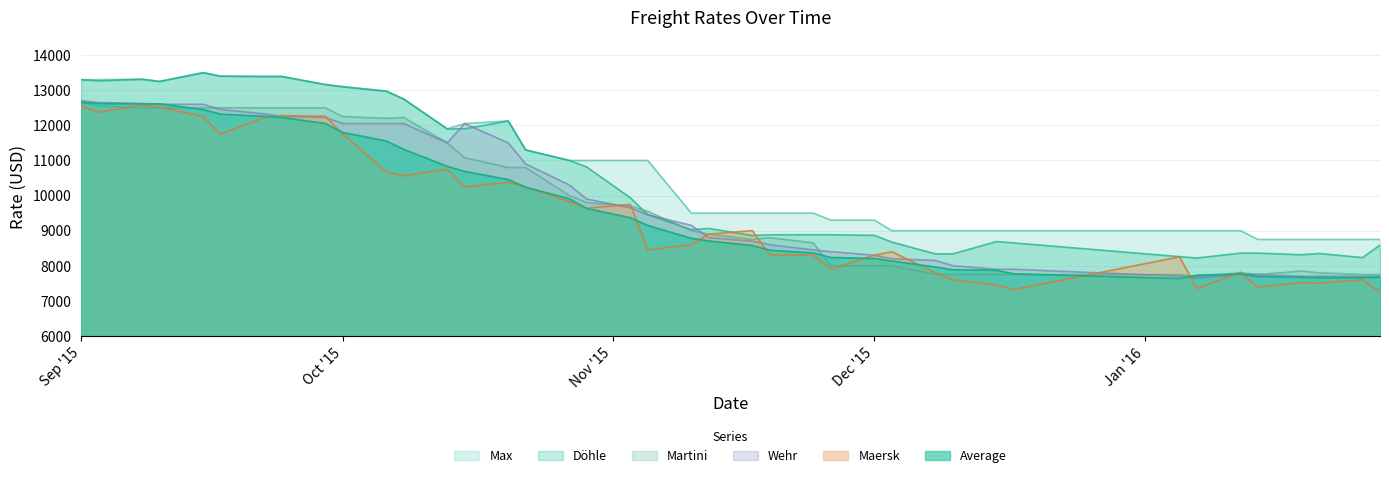

What is the label of the 2nd point from the left?

03.09.2015